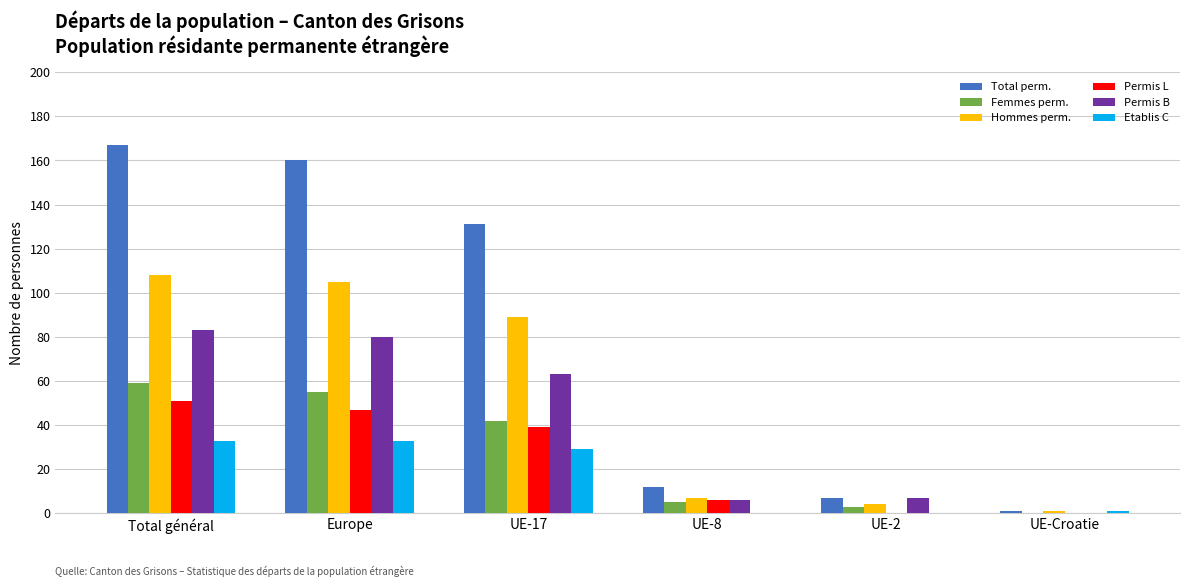

What is the sum of all Femmes perm. values?

164